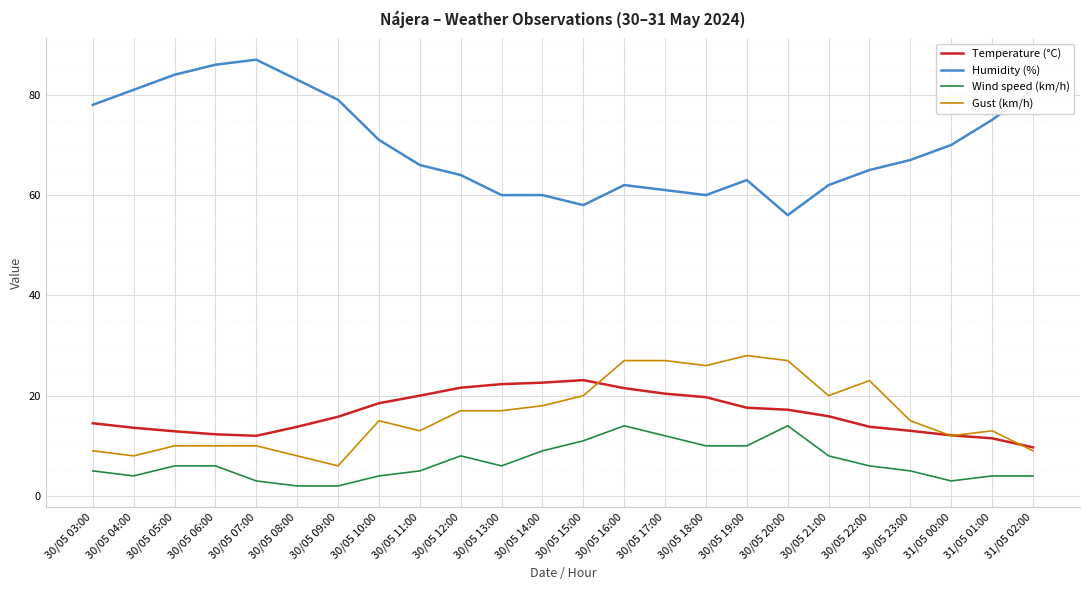

At 30/05 03:00, list the series in order from smallest to largest.

Wind speed (km/h), Gust (km/h), Temperature (°C), Humidity (%)